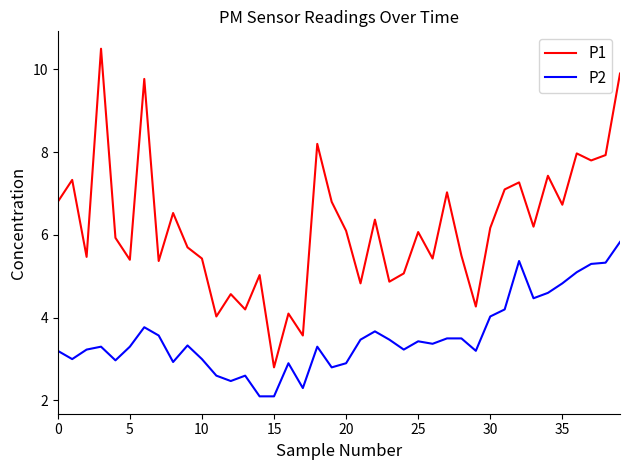

Rank the series by their average value, from lowest to highest.

P2, P1